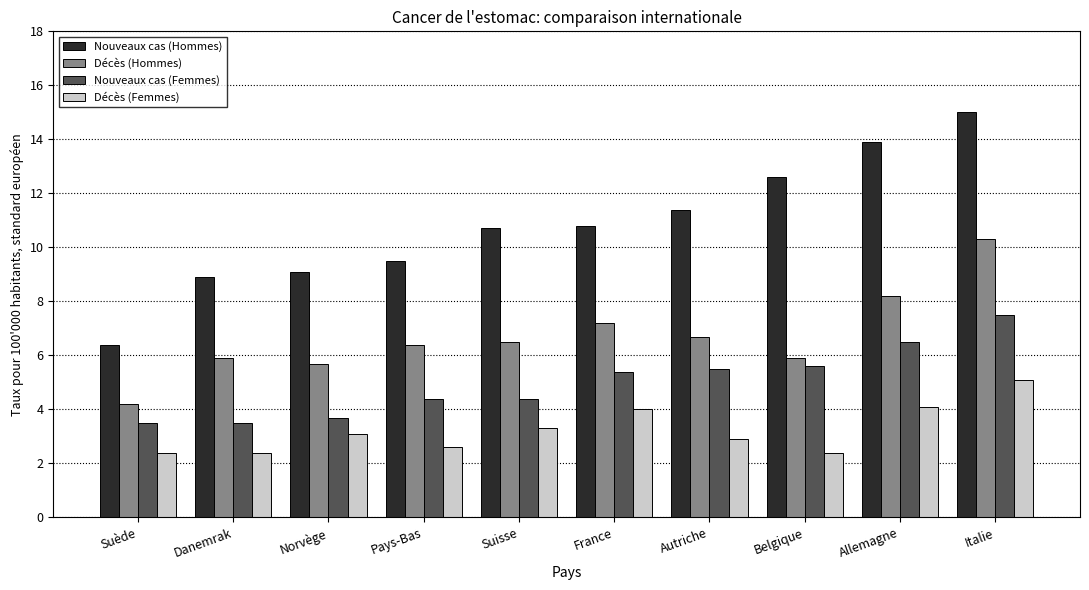

Reading left to right, list all the values displayed in this chart.

Nouveaux cas (Hommes): 6.4	8.9	9.1	9.5	10.7	10.8	11.4	12.6	13.9	15.0
Décès (Hommes): 4.2	5.9	5.7	6.4	6.5	7.2	6.7	5.9	8.2	10.3
Nouveaux cas (Femmes): 3.5	3.5	3.7	4.4	4.4	5.4	5.5	5.6	6.5	7.5
Décès (Femmes): 2.4	2.4	3.1	2.6	3.3	4.0	2.9	2.4	4.1	5.1